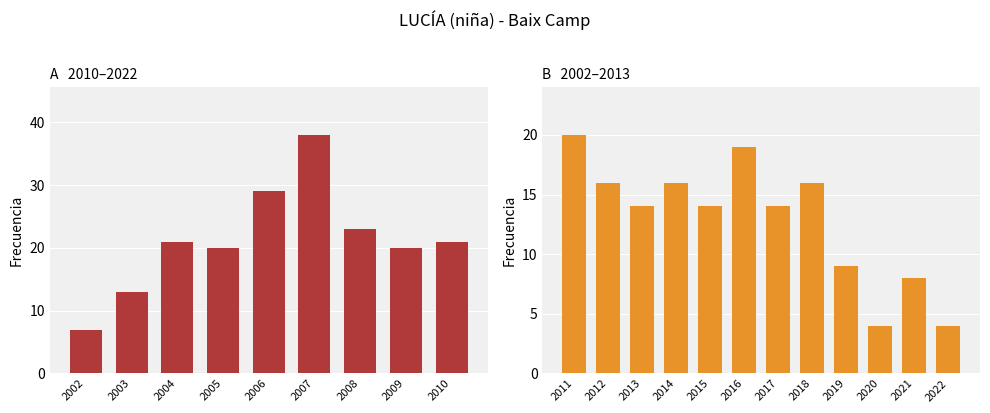

The chart shows a value of 9 at 2011. True or false?

False